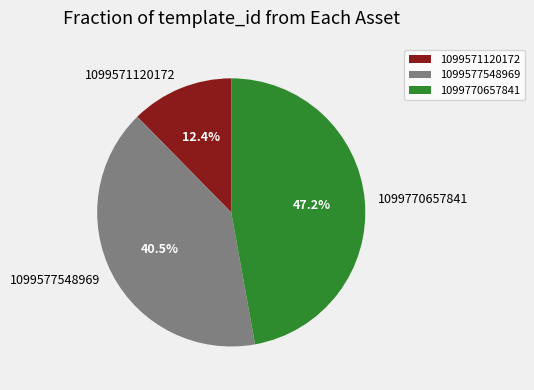

Does 1099571120172 account for over 50% of the chart?

No